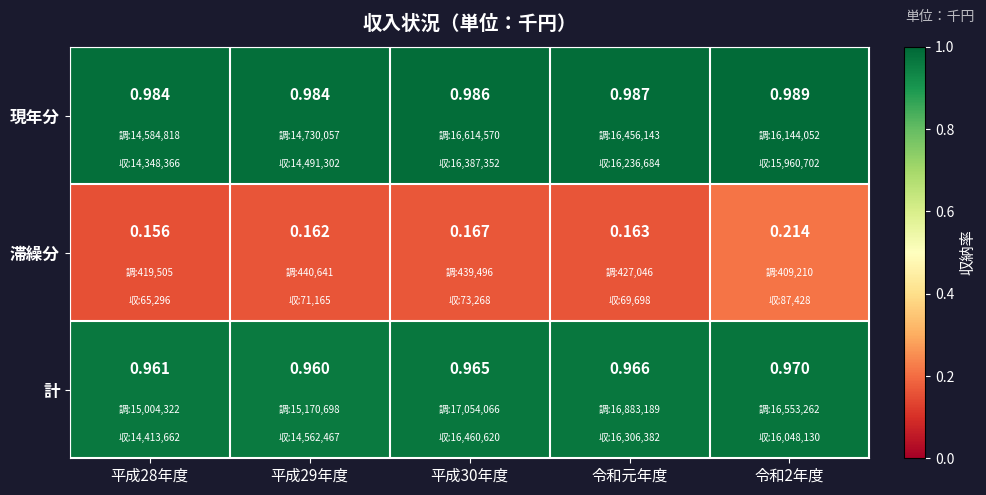

At 令和2年度, list the series in order from smallest to largest.

滞繰分, 計, 現年分